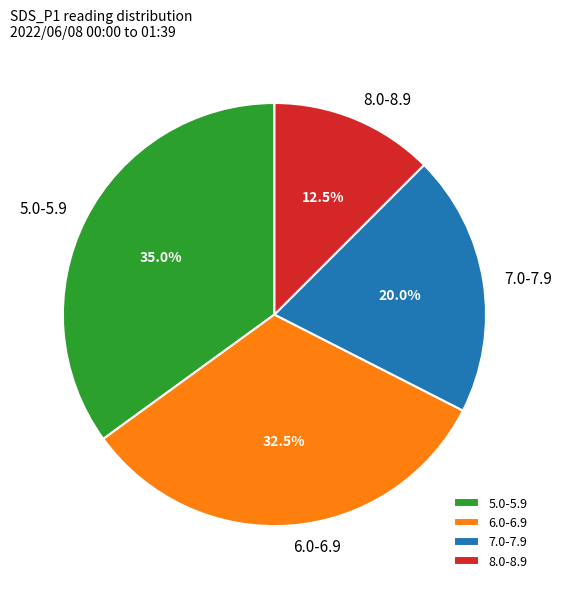

Rank the categories by value from highest to lowest.

5.0-5.9, 6.0-6.9, 7.0-7.9, 8.0-8.9